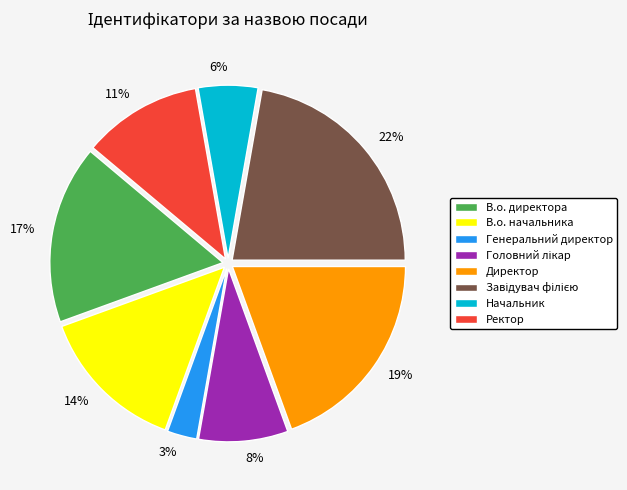

Which category has the smallest portion of the pie?

Генеральний директор